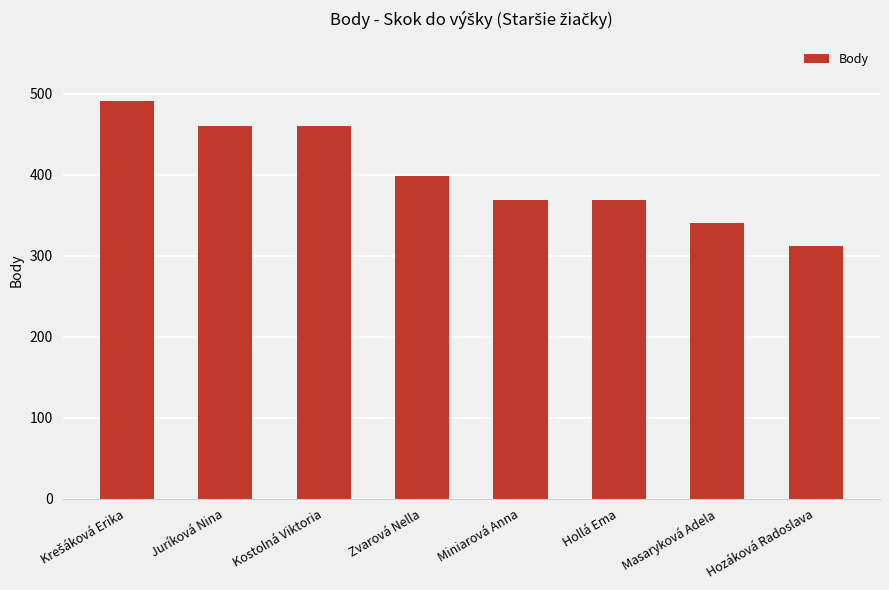

Count the values in the range 369 to 460.

5